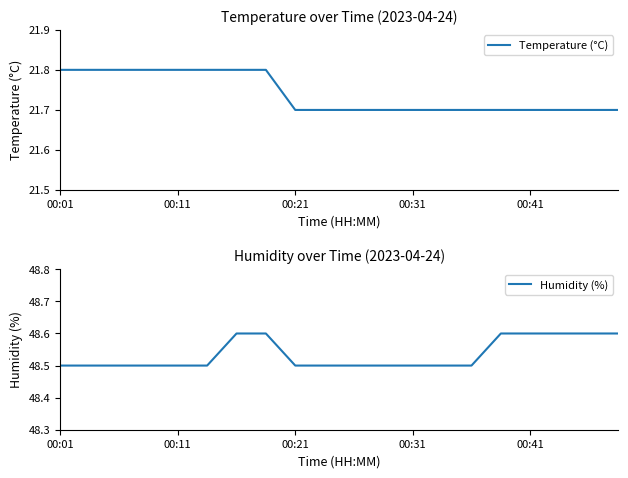

Read the Humidity (%) value at 13.

48.5